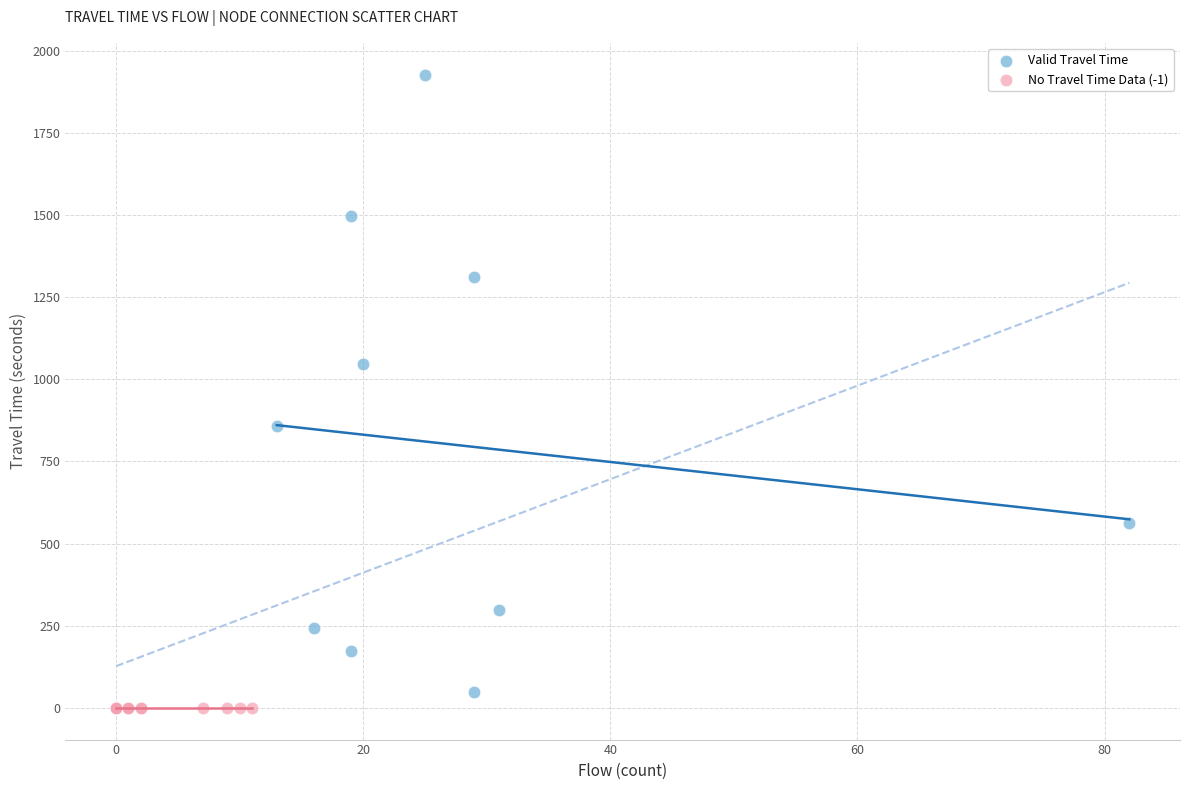

Which series reaches the maximum Y coordinate?

Valid Travel Time